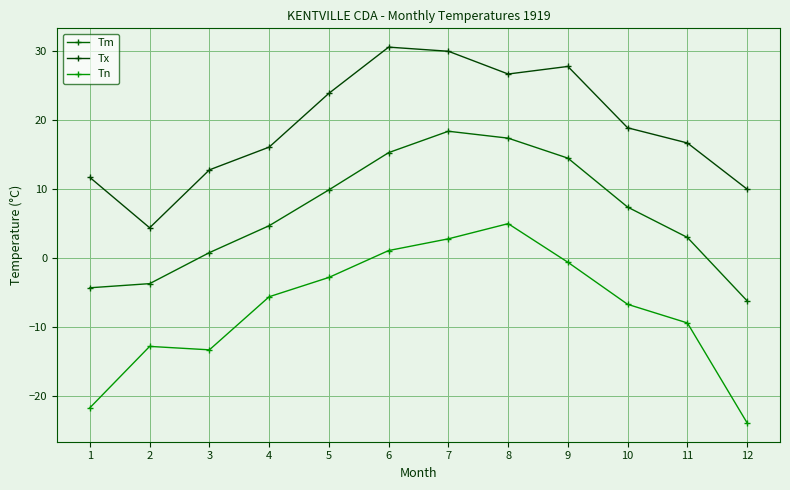

What is the highest value of the Tx series?

30.6